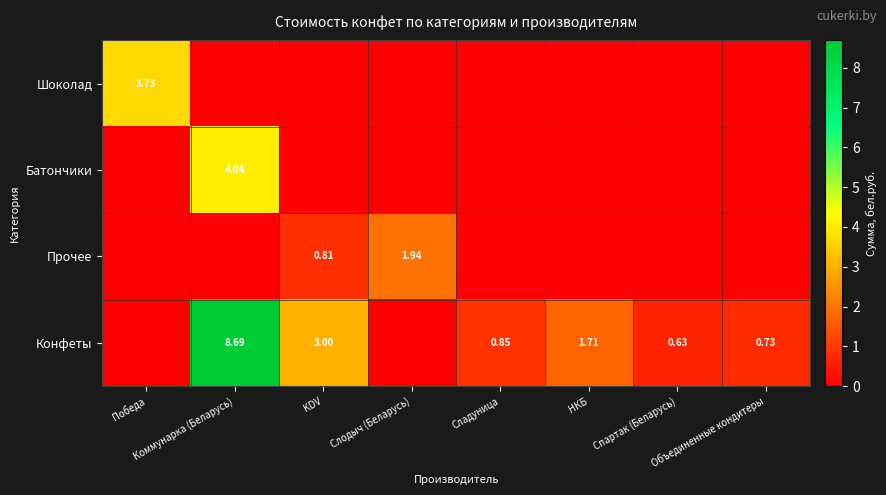

The Шоколад series shows 2.0 at Коммунарка (Беларусь). True or false?

False